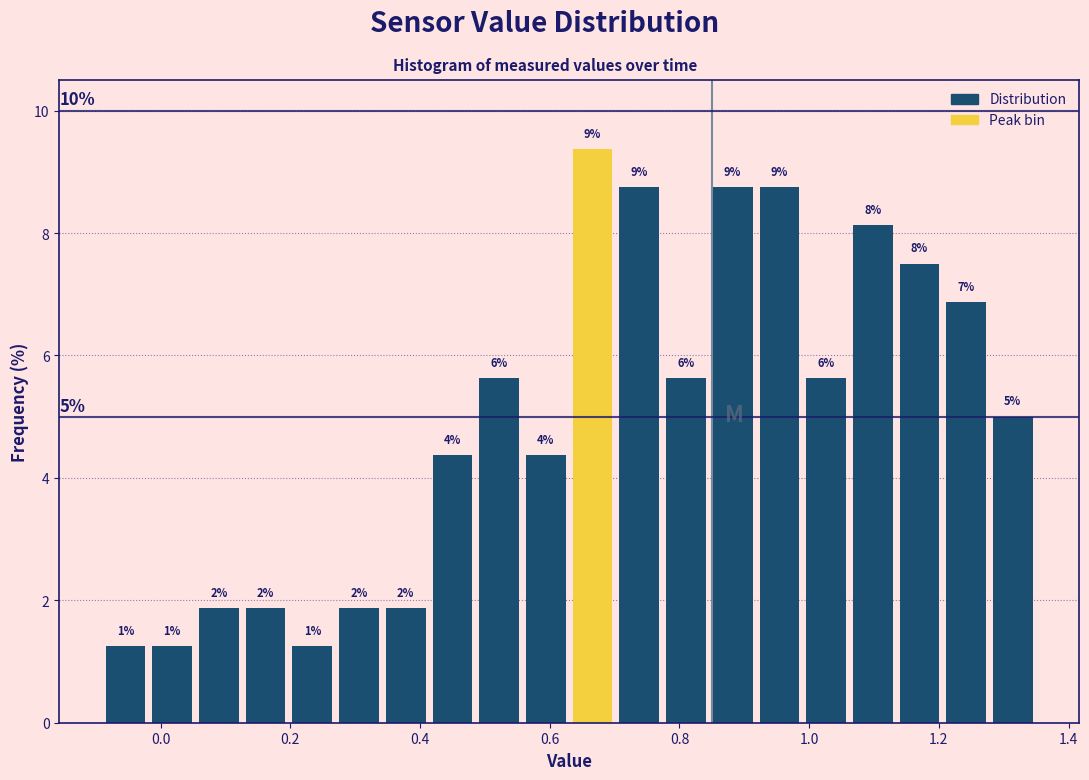

Around what value on the x-axis is the tallest bar? Give the approximate position of its centre, as read against the axis.

0.66